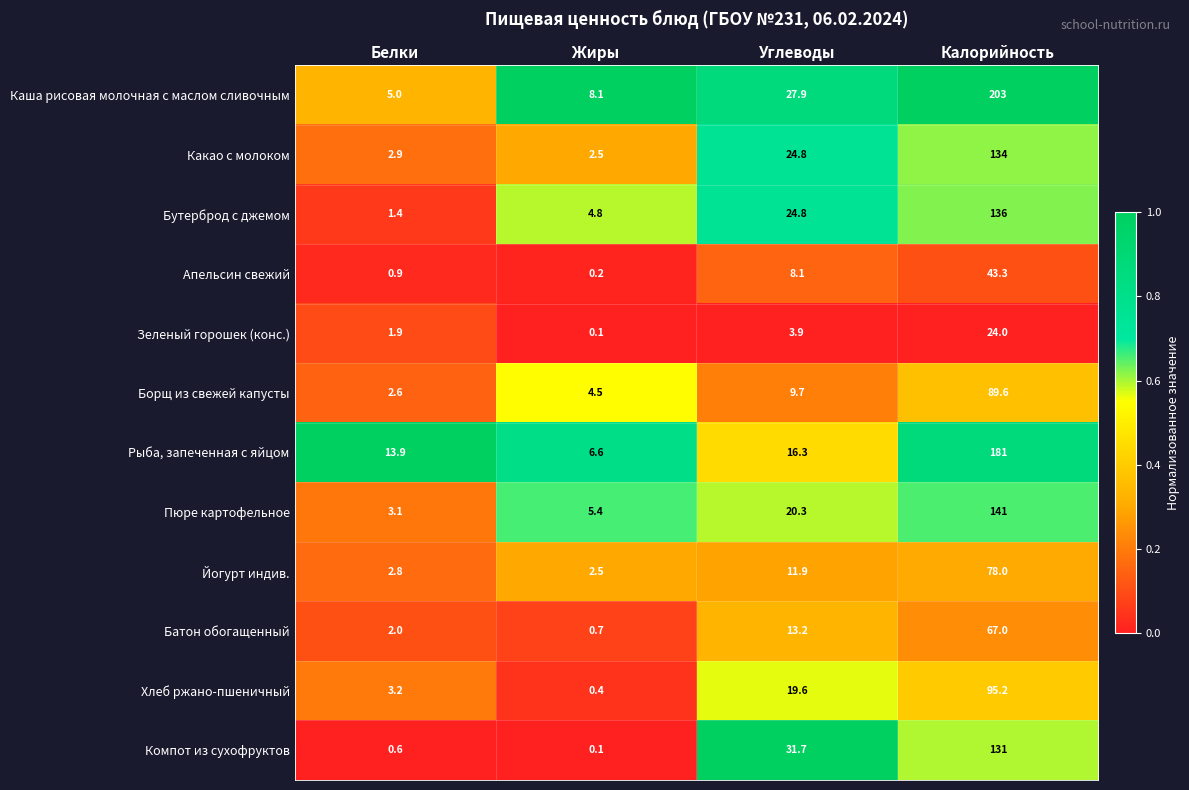

Which category has the highest value across all series?

Калорийность